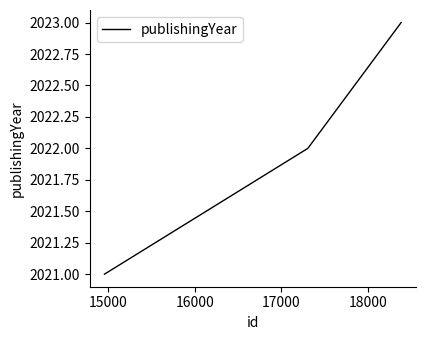

What is the greatest value displayed?

2023